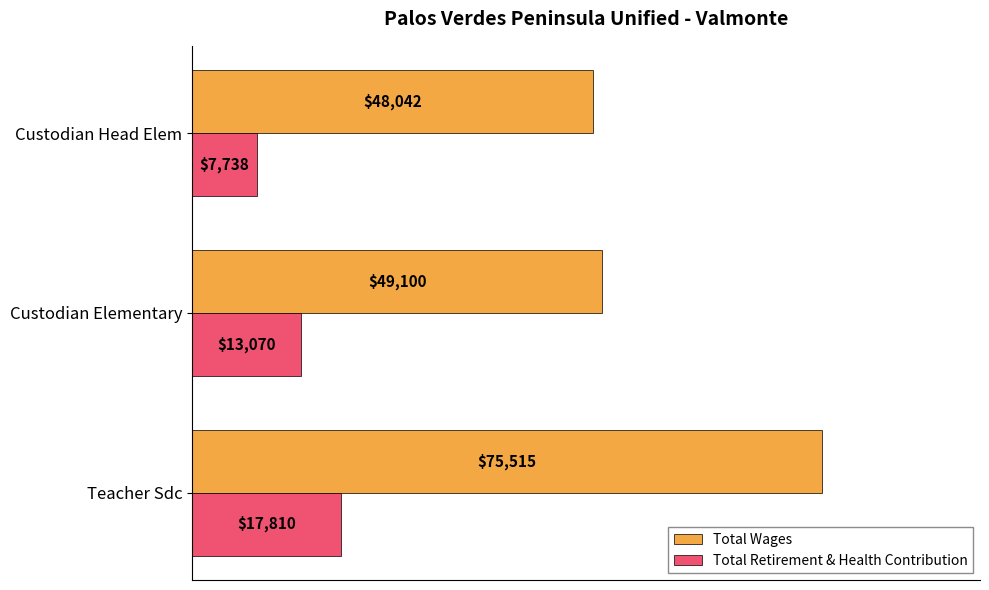

What is the total value across all series at Teacher Sdc?

93325